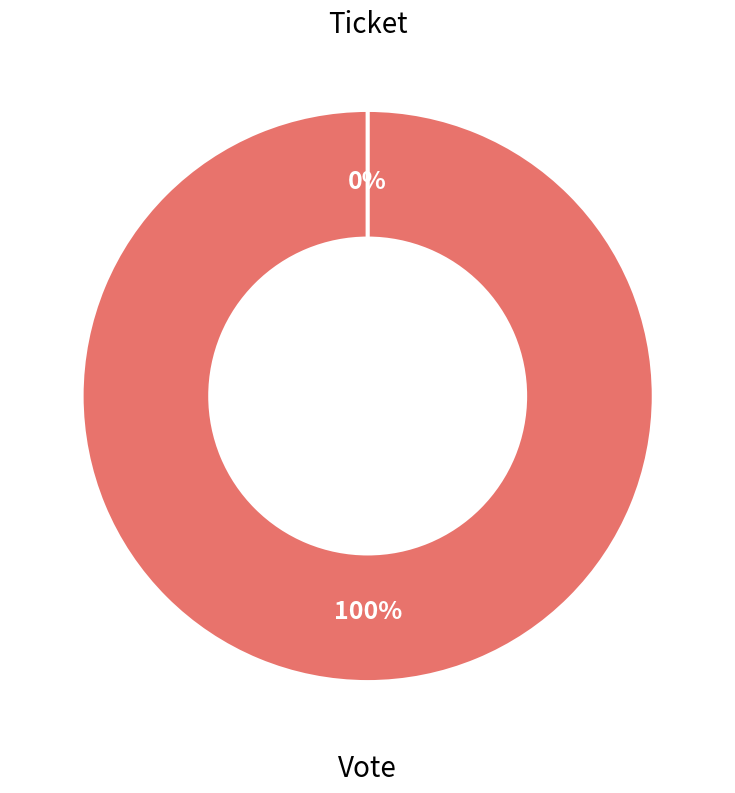

To the nearest percent, what is the difference between the largest and smallest slice percentages?

100%